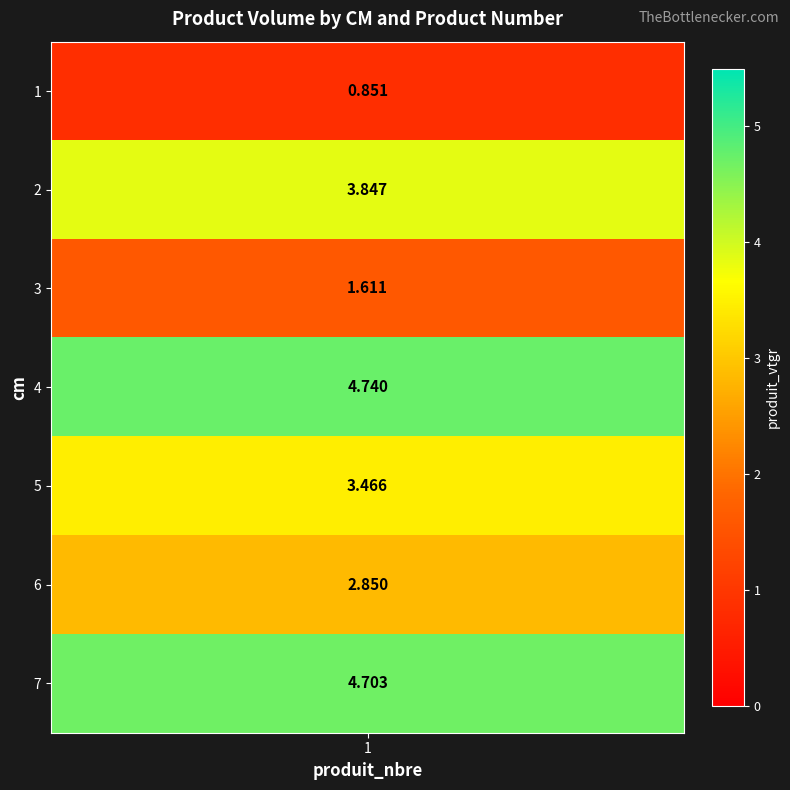

List the labels in order of value, largest first.

4, 7, 2, 5, 6, 3, 1